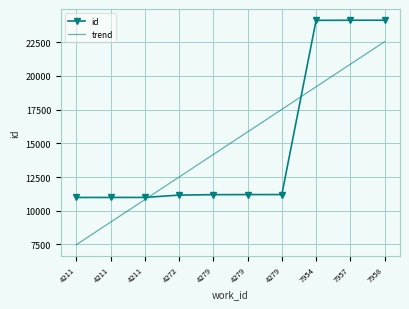

Is the value of id at 7954 greater than the value of trend at 7958?

Yes